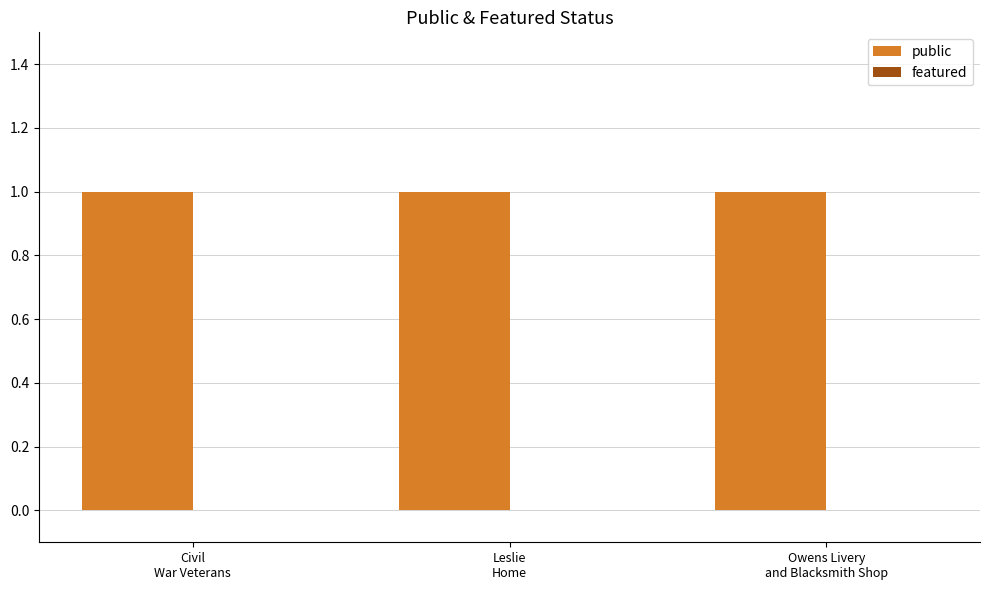

Which series has the widest spread of values?

public